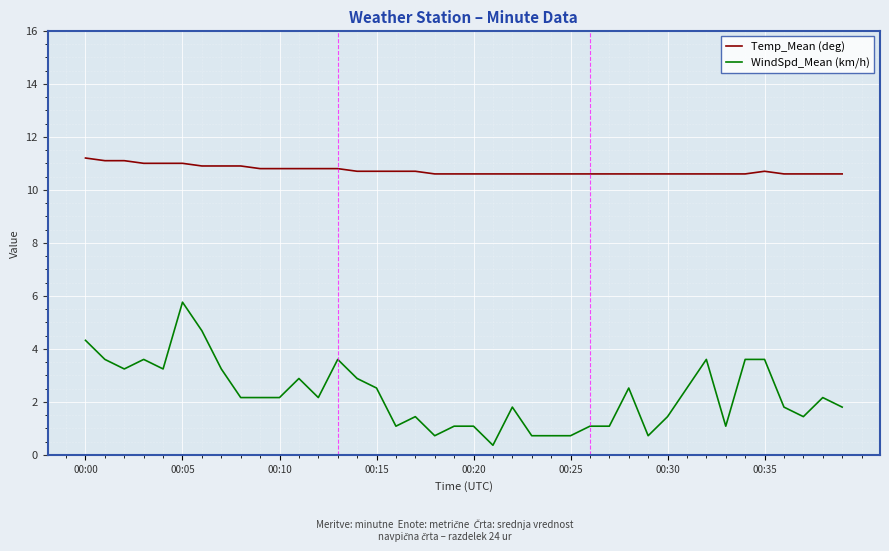

Which series has the largest total across all categories?

Temp_Mean (deg)